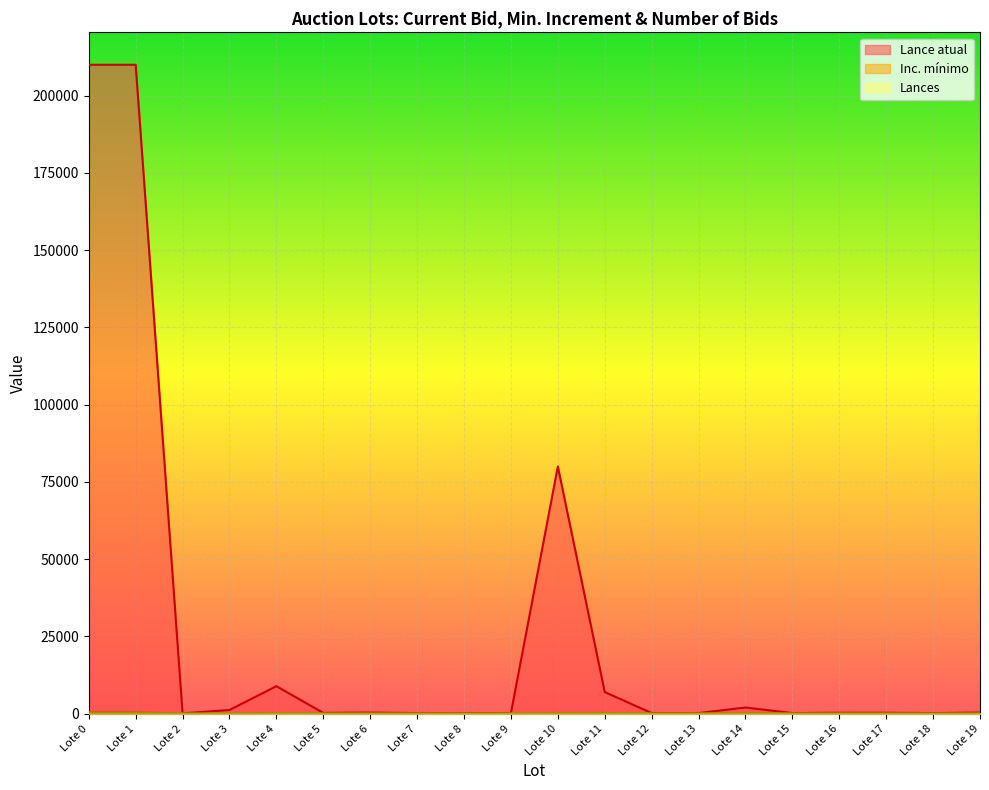

Does the chart display data point markers on the line(s)?

No